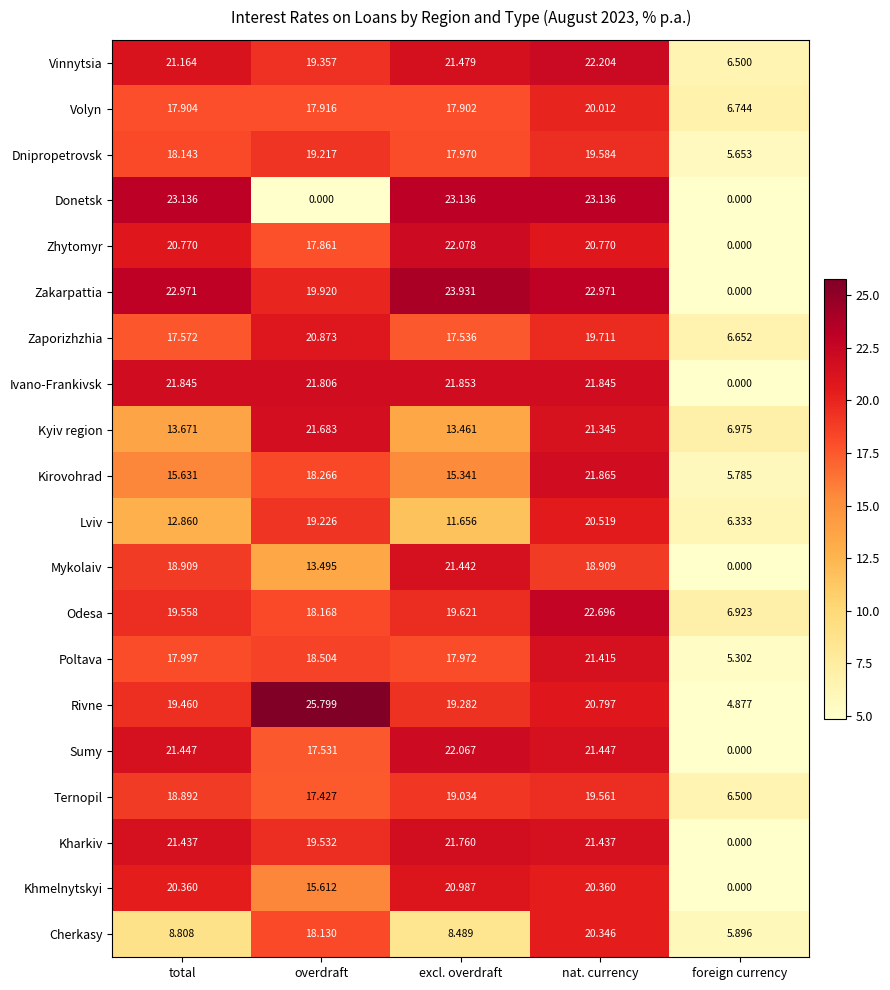

How many data points in Vinnytsia are above 21?

3